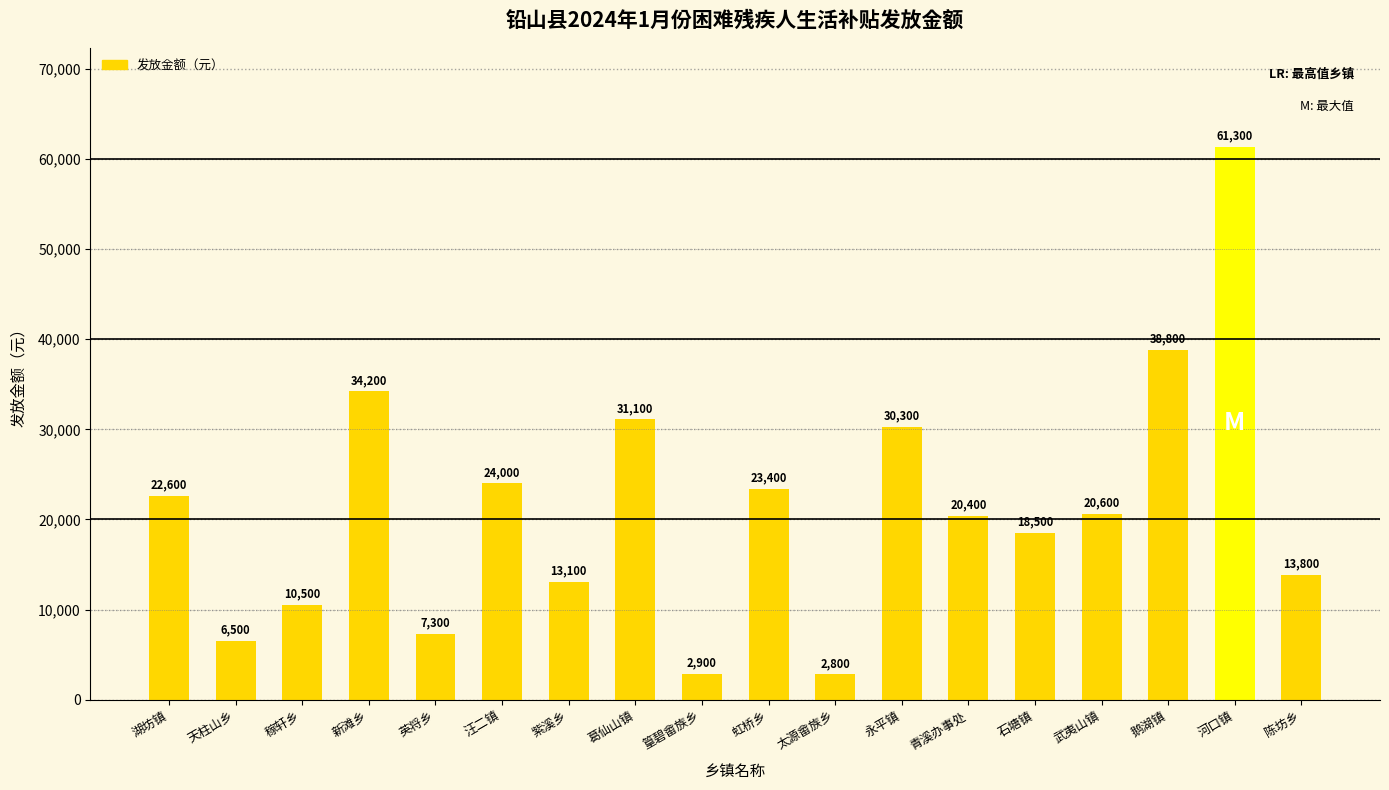

What value does the data have at 石塘镇, to the nearest 100?

18500